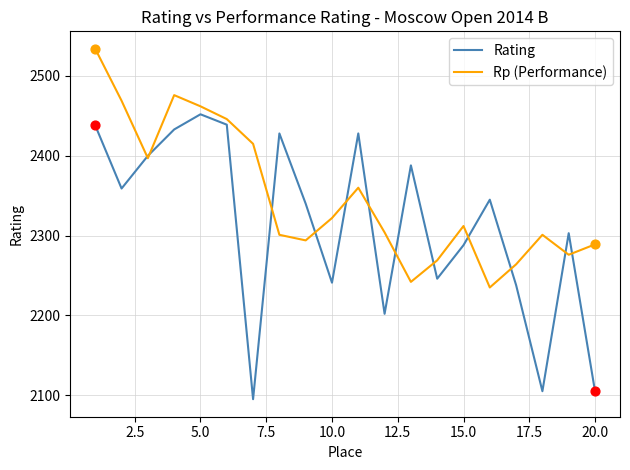

What is the greatest value displayed?

2534